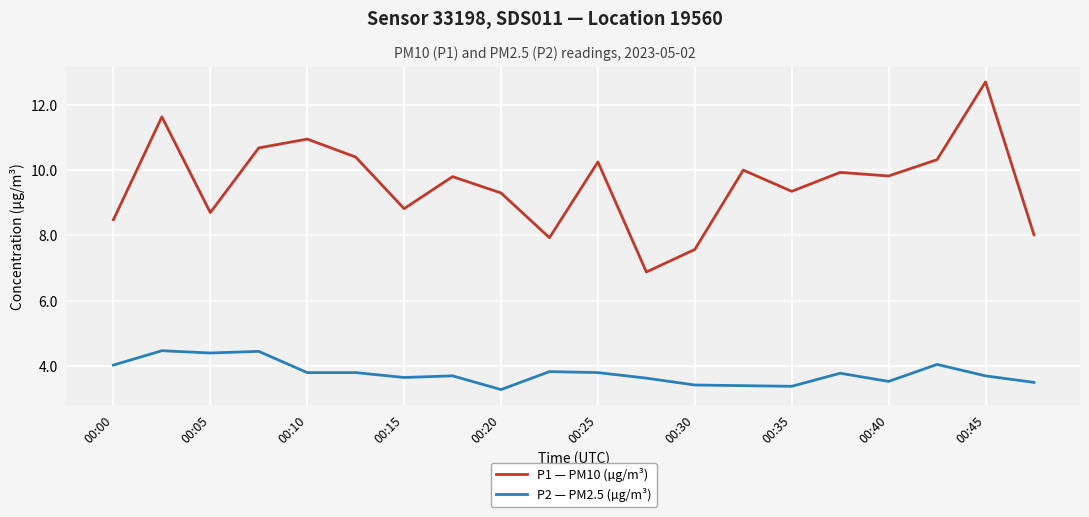

Which series has the largest total across all categories?

P1 — PM10 (µg/m³)